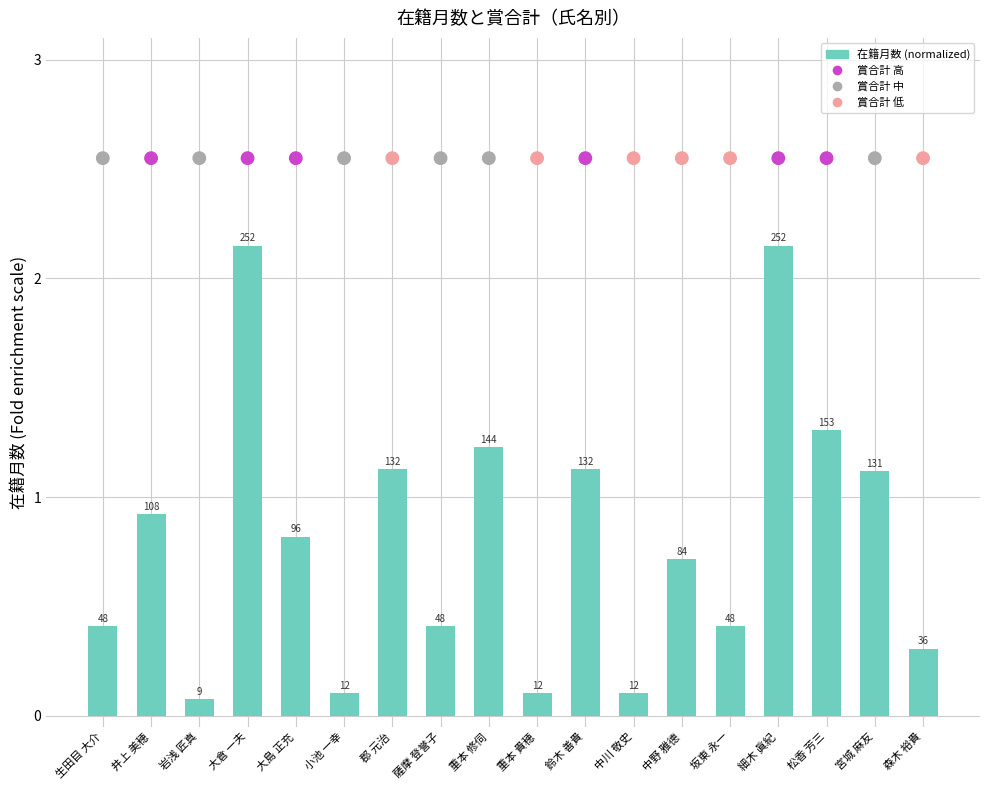

Which series reaches the minimum Y coordinate?

在籍月数 (normalized)